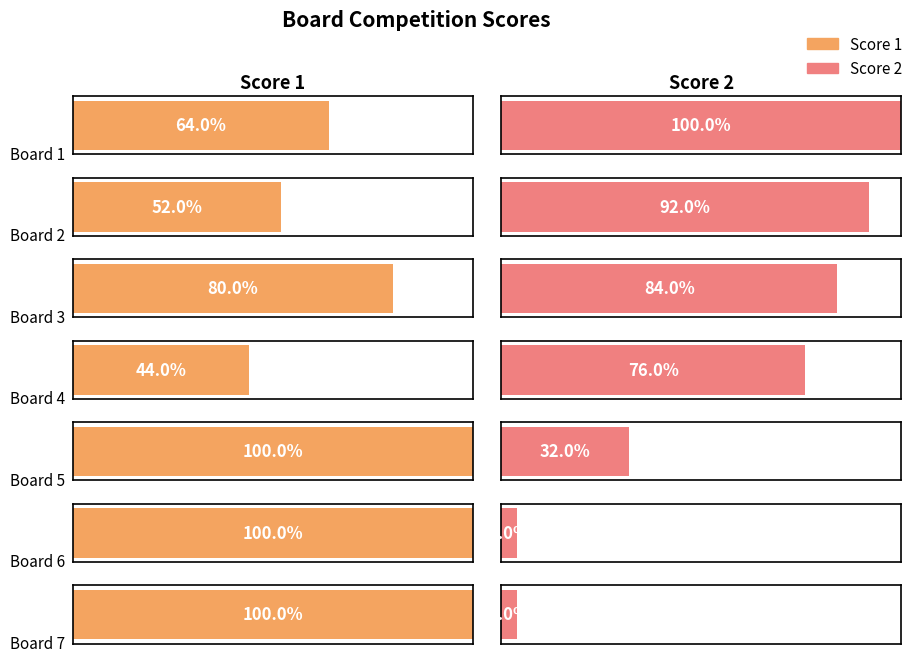

How many bars are there in each group?

2